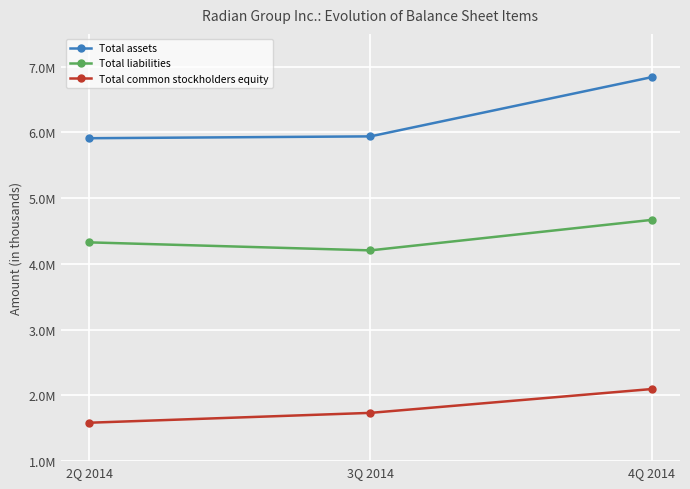

Between 2Q 2014 and 4Q 2014, which series saw the biggest shift?

Total assets